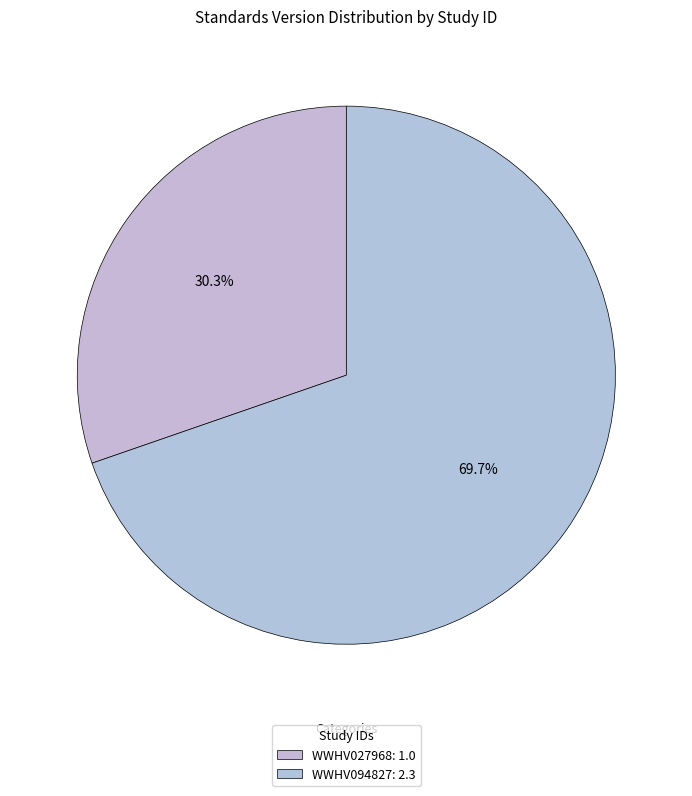

To the nearest percent, what is the difference between the WWHV094827 and WWHV027968 slice percentages?

39%